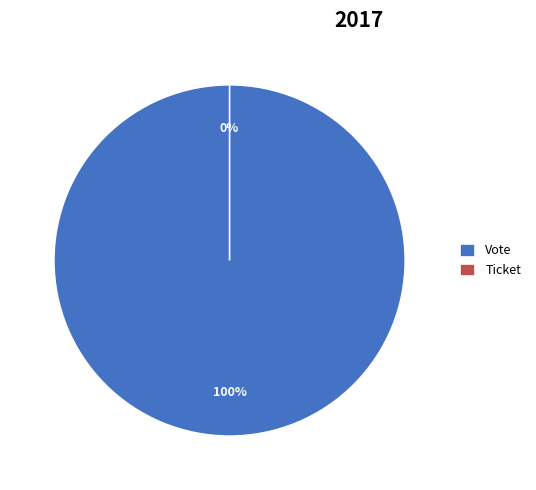

Which slice represents more than half of the pie?

Vote